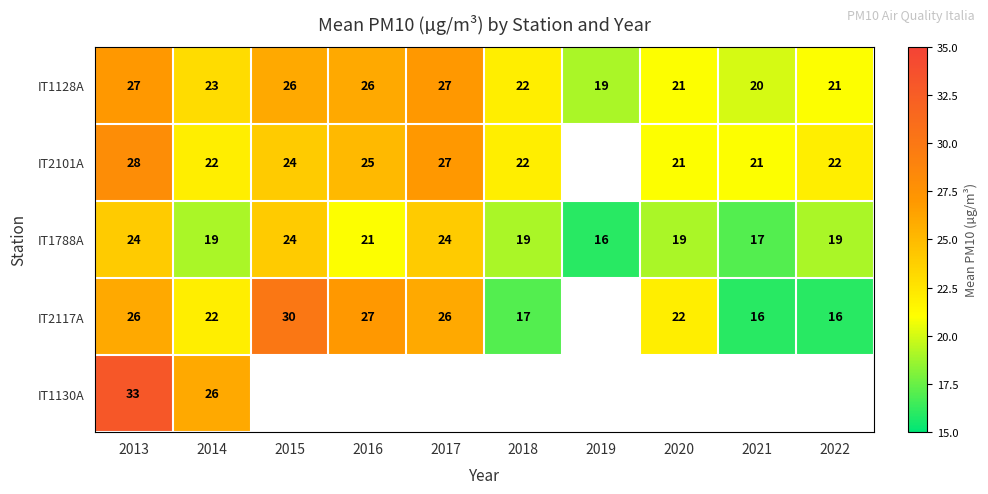

Is it true that IT2101A equals 14.7 at 2014?

False